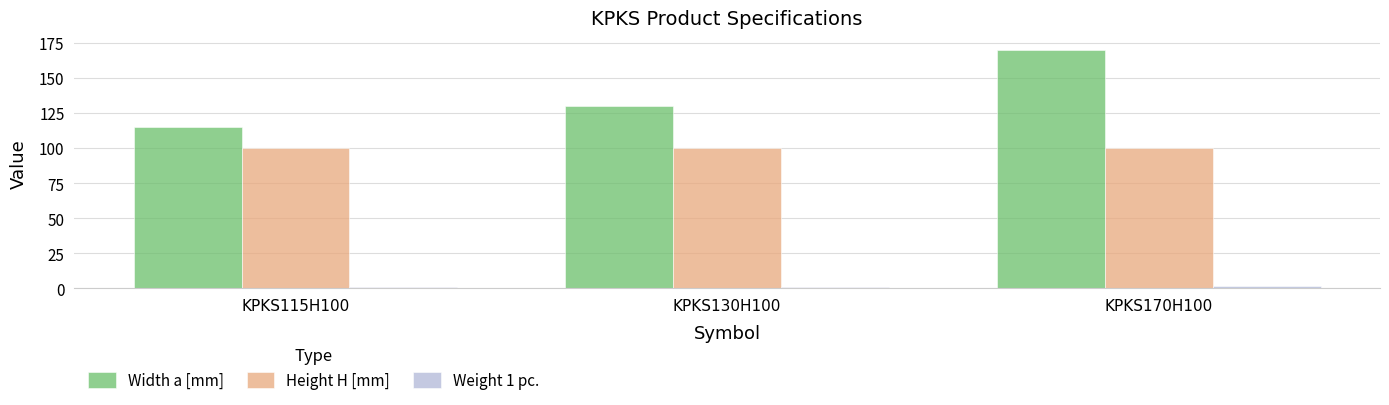

Which category has the lowest value in the Width a [mm] series?

KPKS115H100